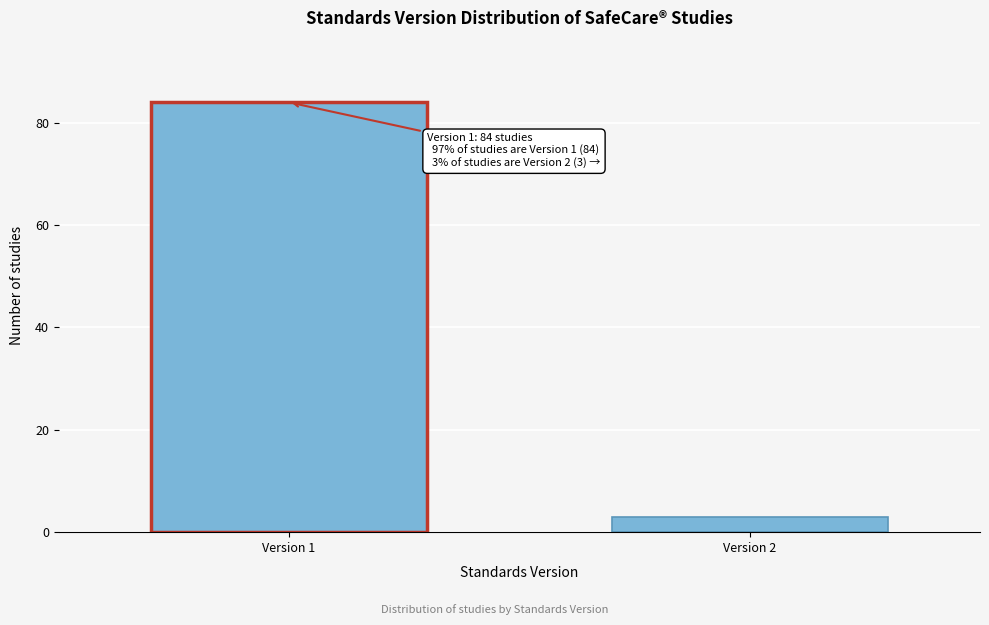

Reading left to right, list all the values displayed in this chart.

Version 1=84	Version 2=3